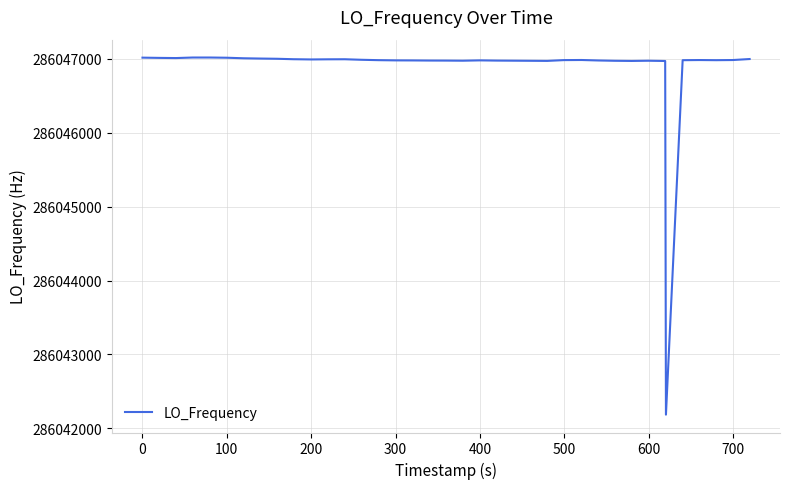

What is the difference between the maximum and minimum values?

4834.3